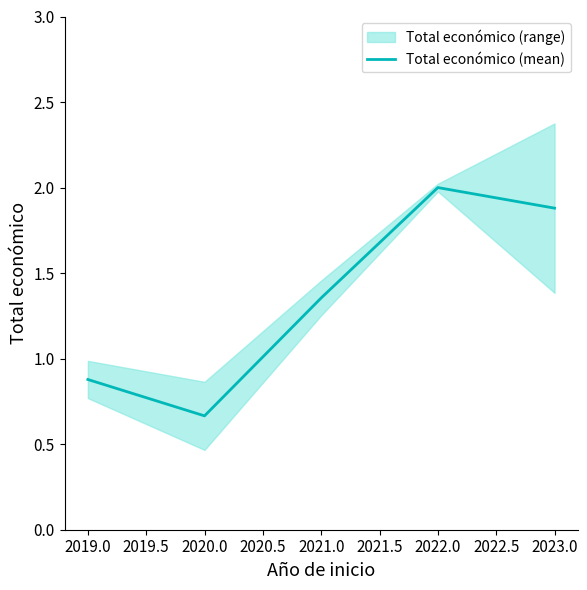

The Total económico (mean) series shows 3.1 at 2023.0. True or false?

False